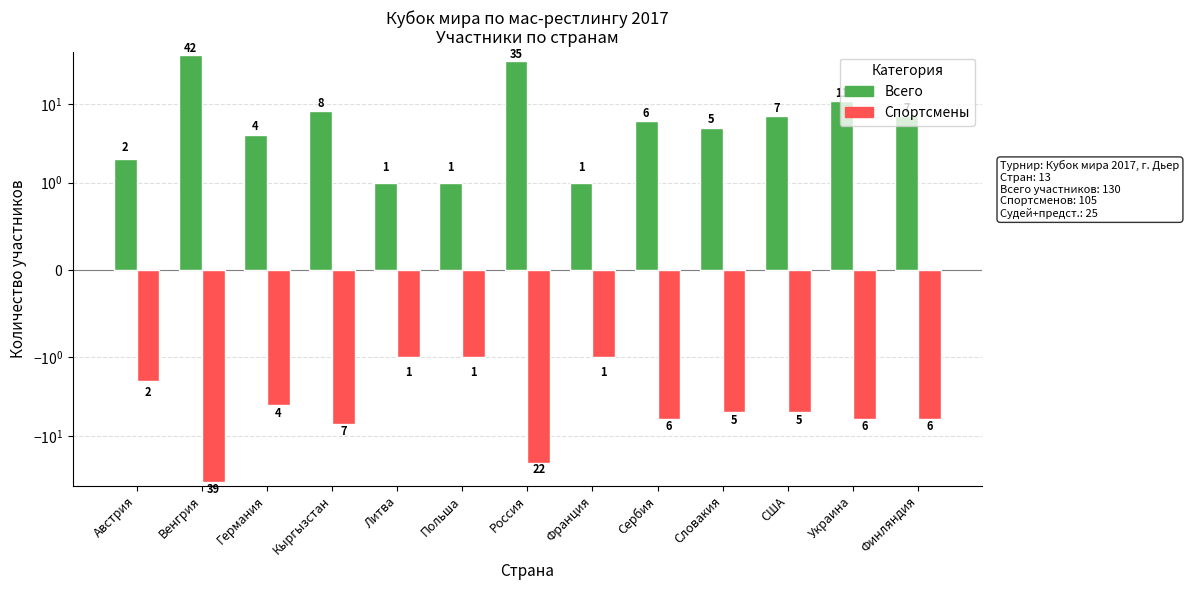

Which series has the largest range (max minus min)?

Всего